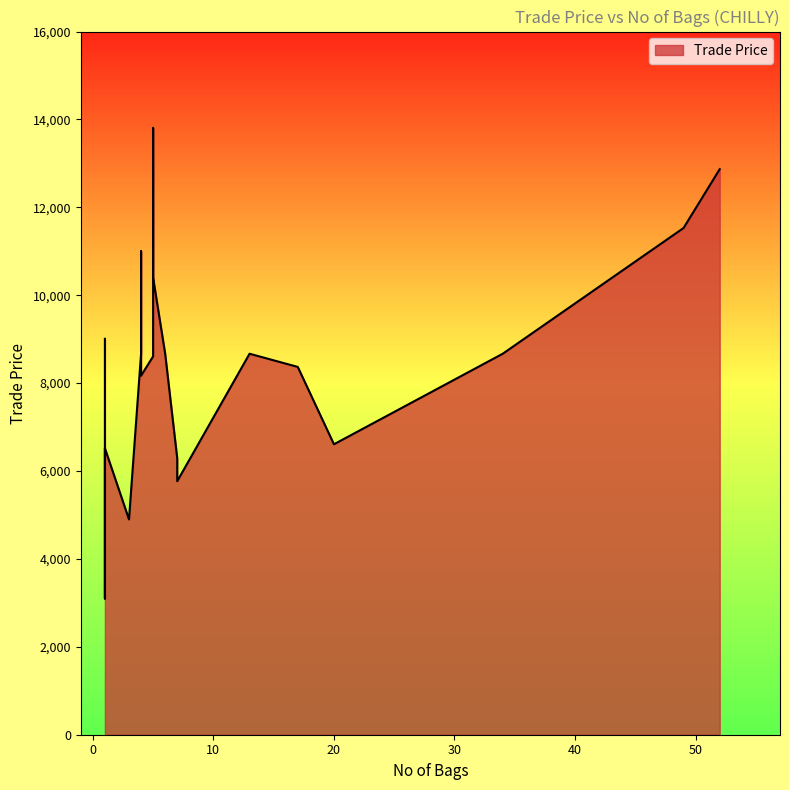

What is the difference between the values at 34 and 1?

280